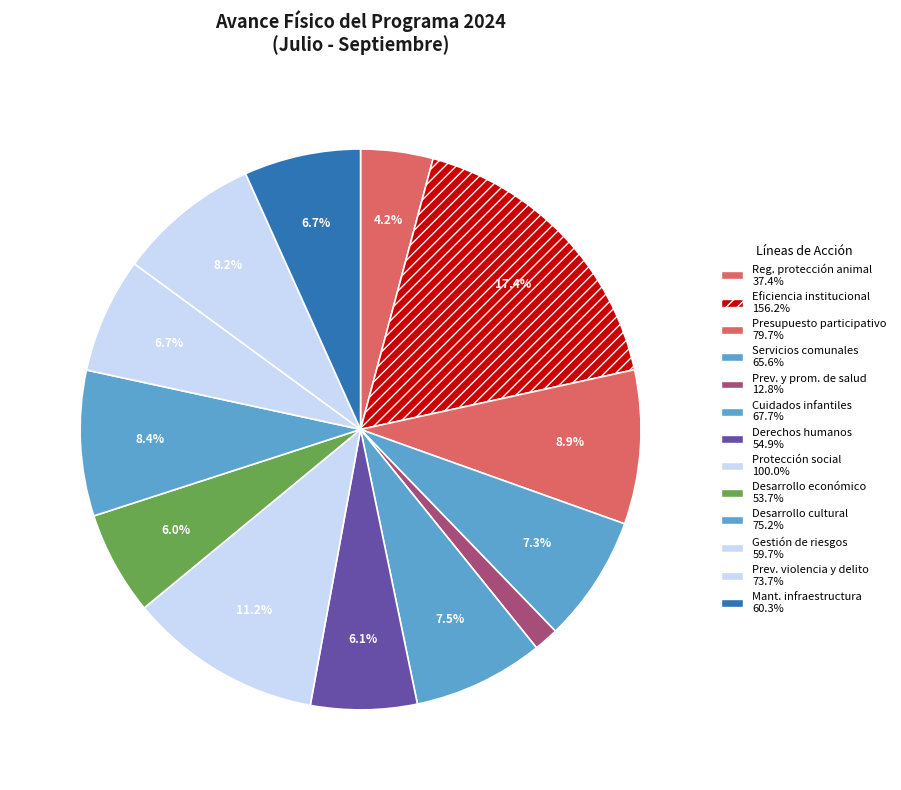

Is there any slice that represents more than half of the pie?

No